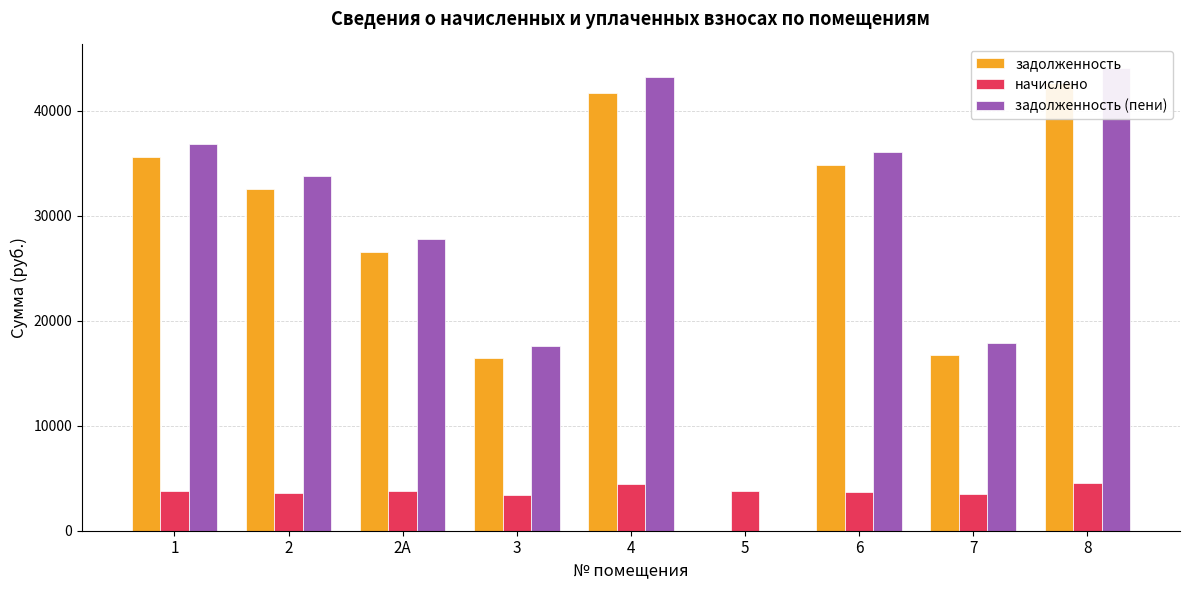

What is the average value of the задолженность series?

27452.5